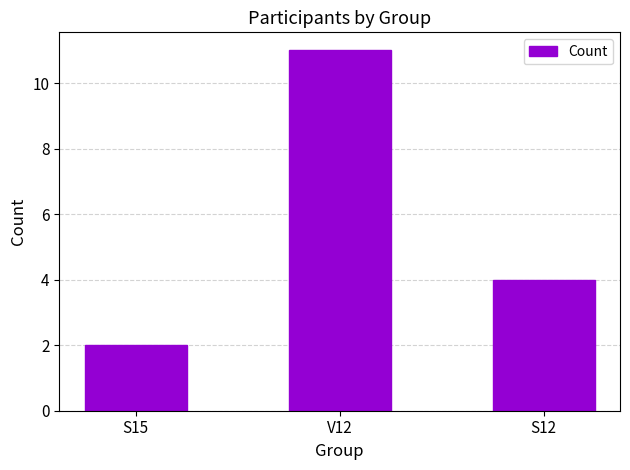

How many series are shown in this chart?

1